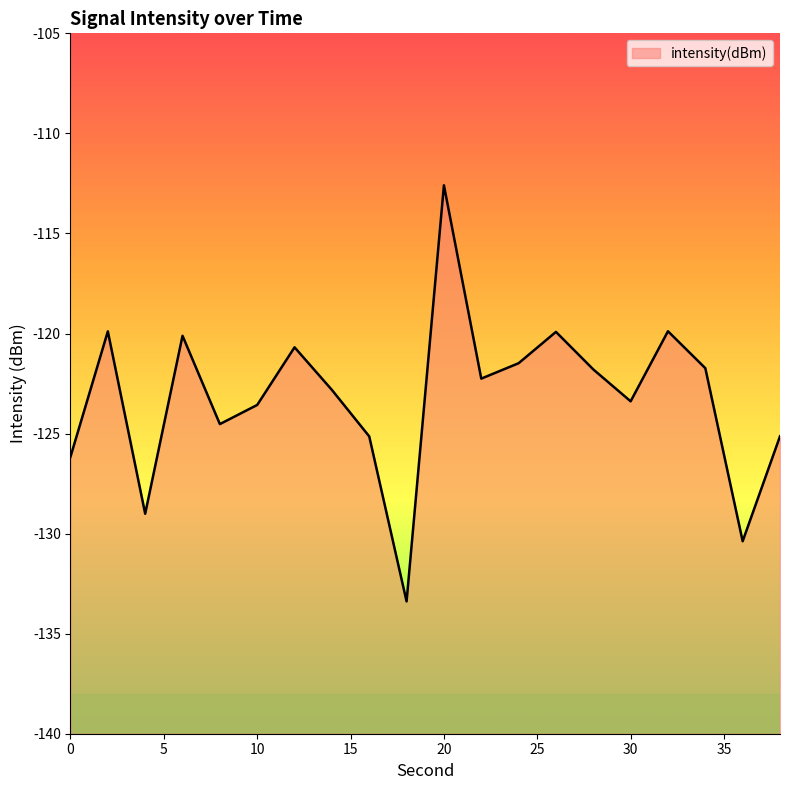

What is the maximum value shown in the chart?

-112.6